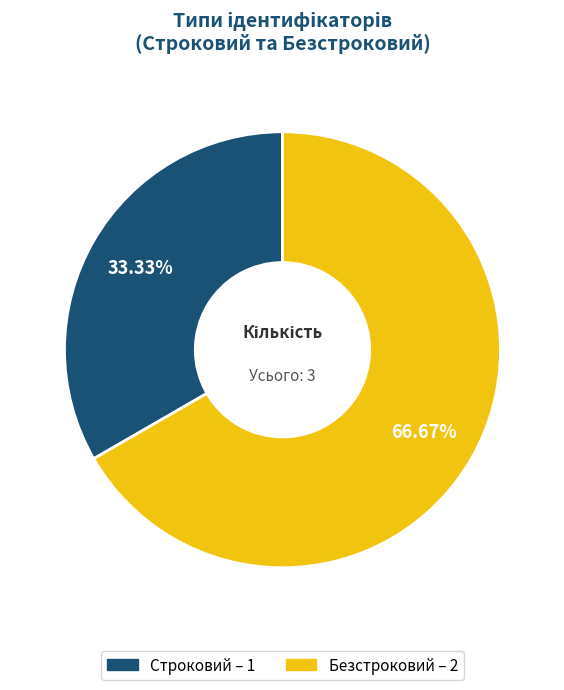

How many slices are in this pie chart?

2